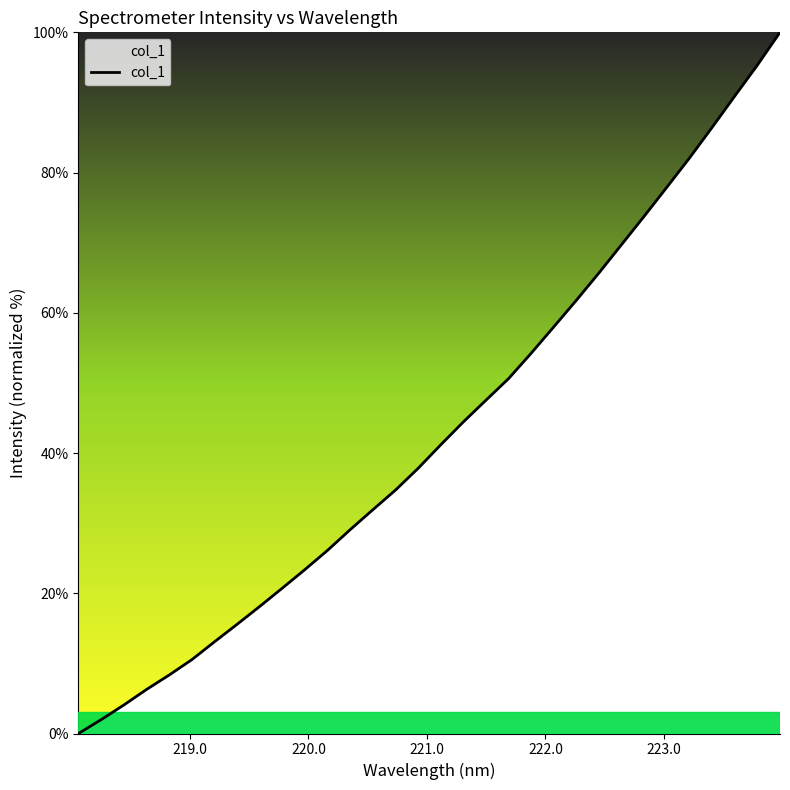

Reading left to right, list all the values displayed in this chart.

0.0	2.0	4.1	6.3	8.3	10.5	13.1	15.6	18.1	20.7	23.4	26.1	29.1	31.9	34.7	37.8	41.2	44.4	47.5	50.6	54.3	58.0	61.8	65.7	69.8	73.8	77.9	82.1	86.5	90.9	95.3	100.0